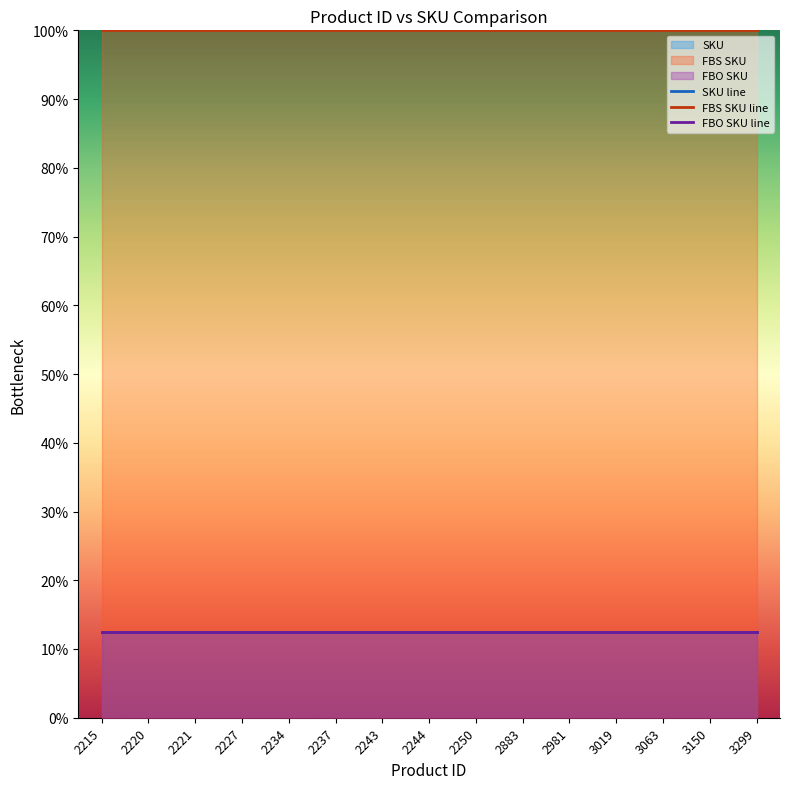

How many lines are shown in the chart?

3